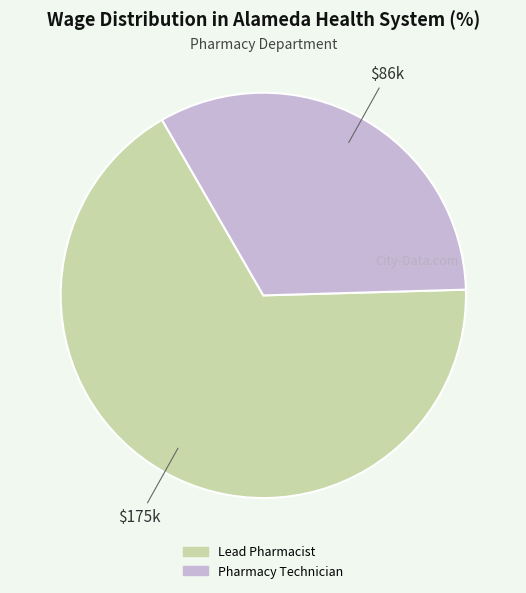

Combined, do Pharmacy Technician and Lead Pharmacist account for over 50%?

Yes